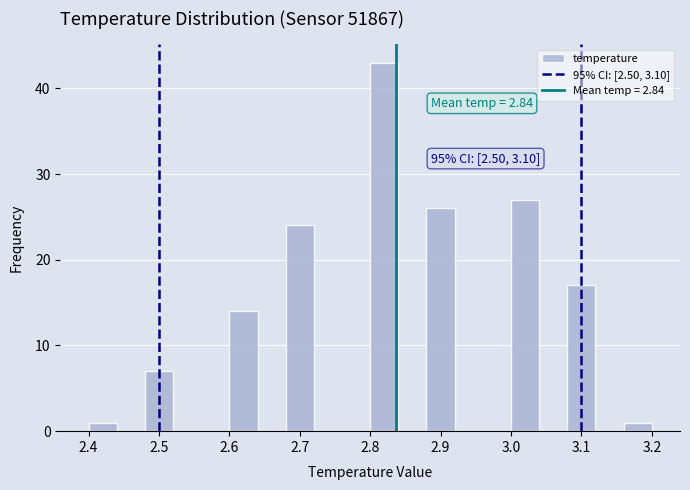

Which range on the x-axis has the tallest bar?

2.80 to 2.84